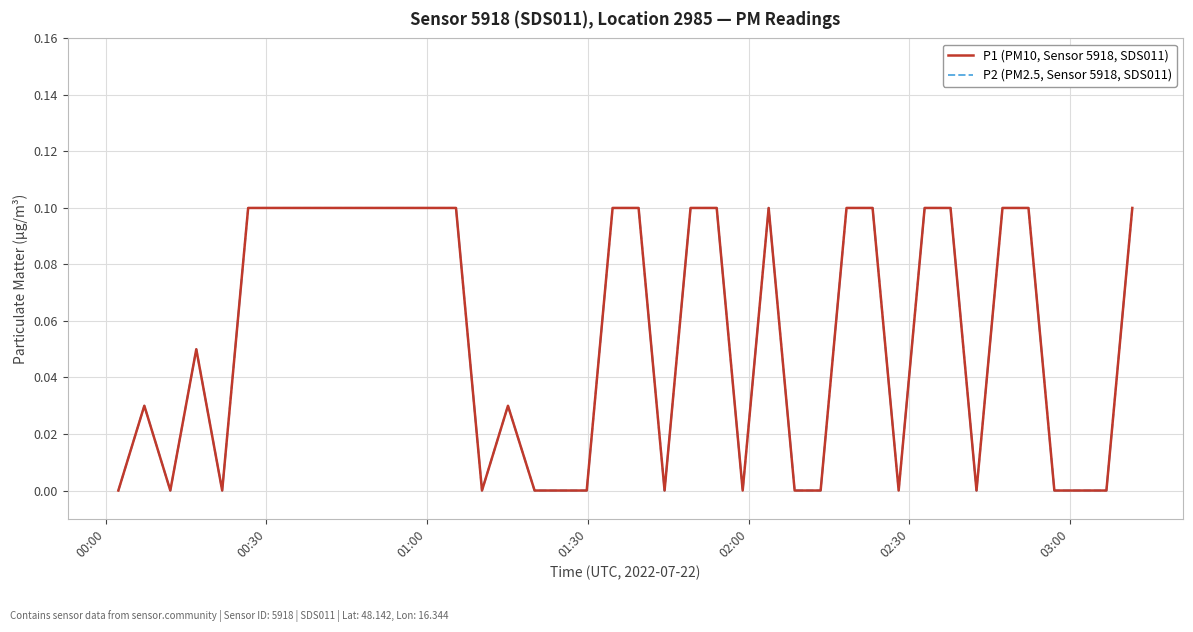

Does the chart display data point markers on the line(s)?

No